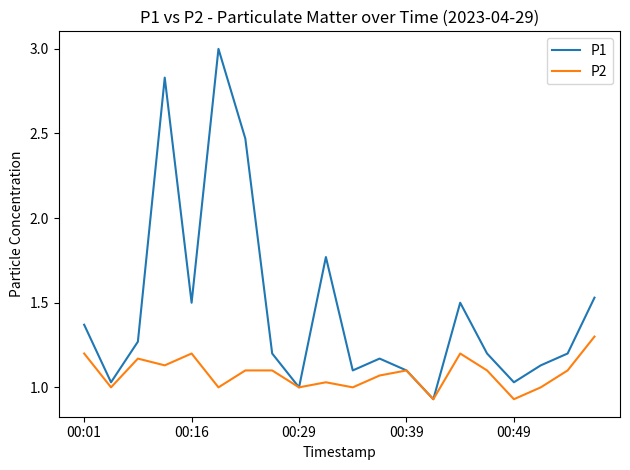

Rank the series by their maximum value, from highest to lowest.

P1, P2